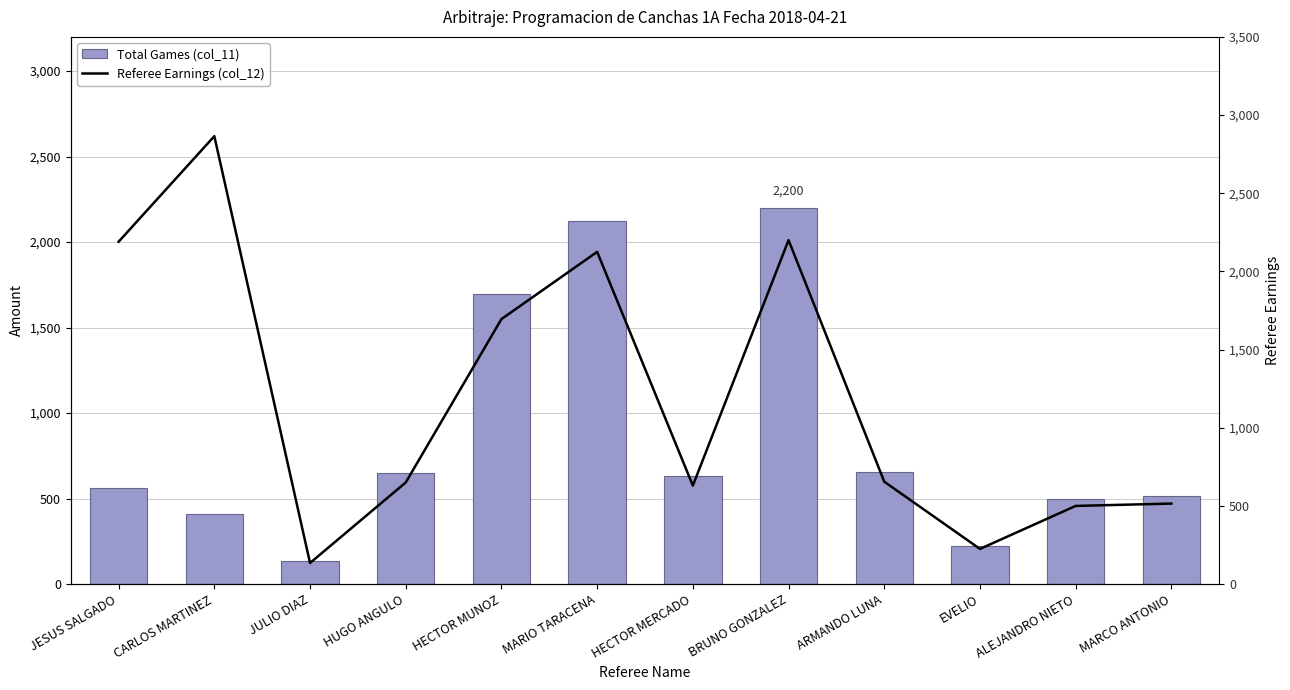

True or false: Total Games (col_11) has a value of 225 at EVELIO.

True